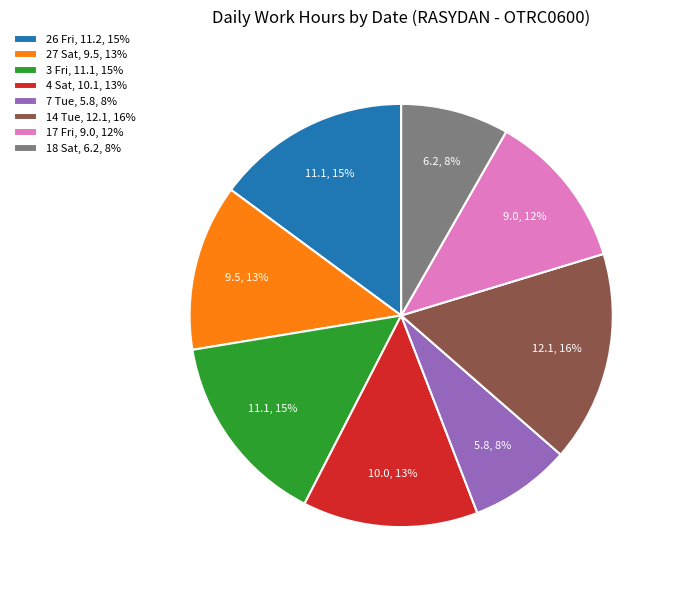

How many slices are in this pie chart?

8